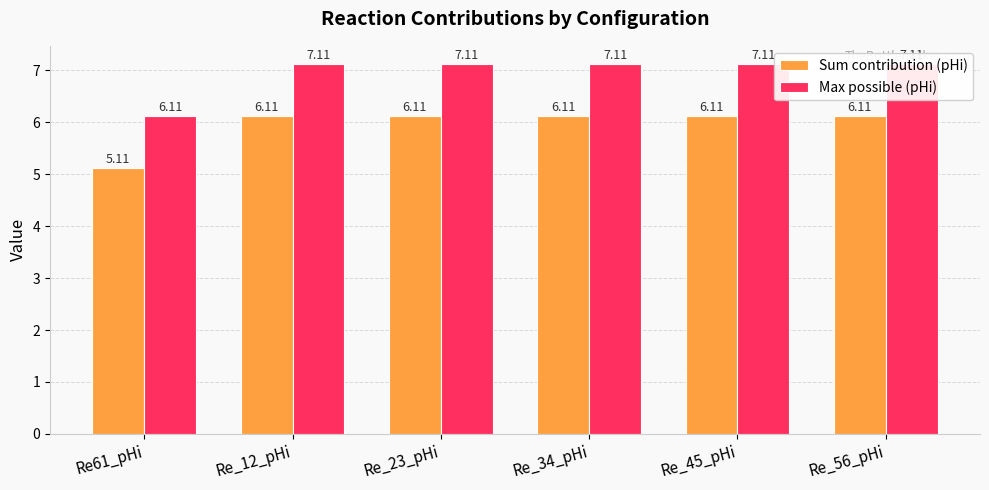

How many bars are there in total?

12